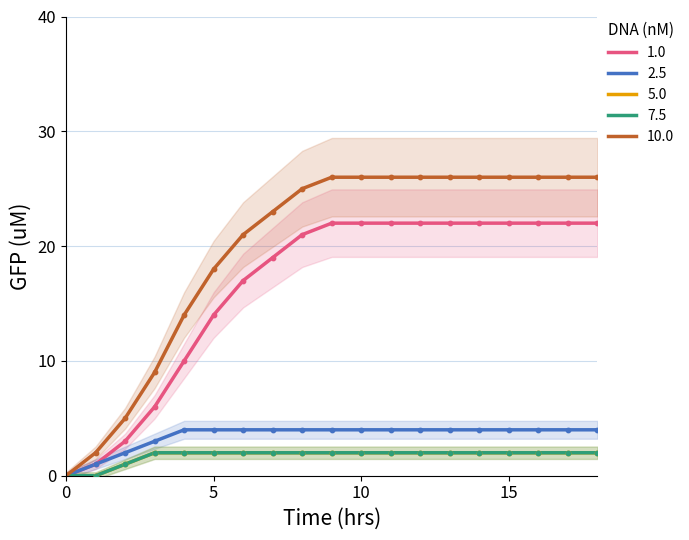

At how many categories does at least one series exceed 10?

15